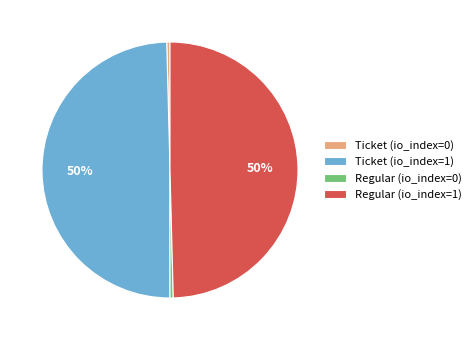

Which has a higher value, Regular (io_index=0) or Regular (io_index=1)?

Regular (io_index=1)